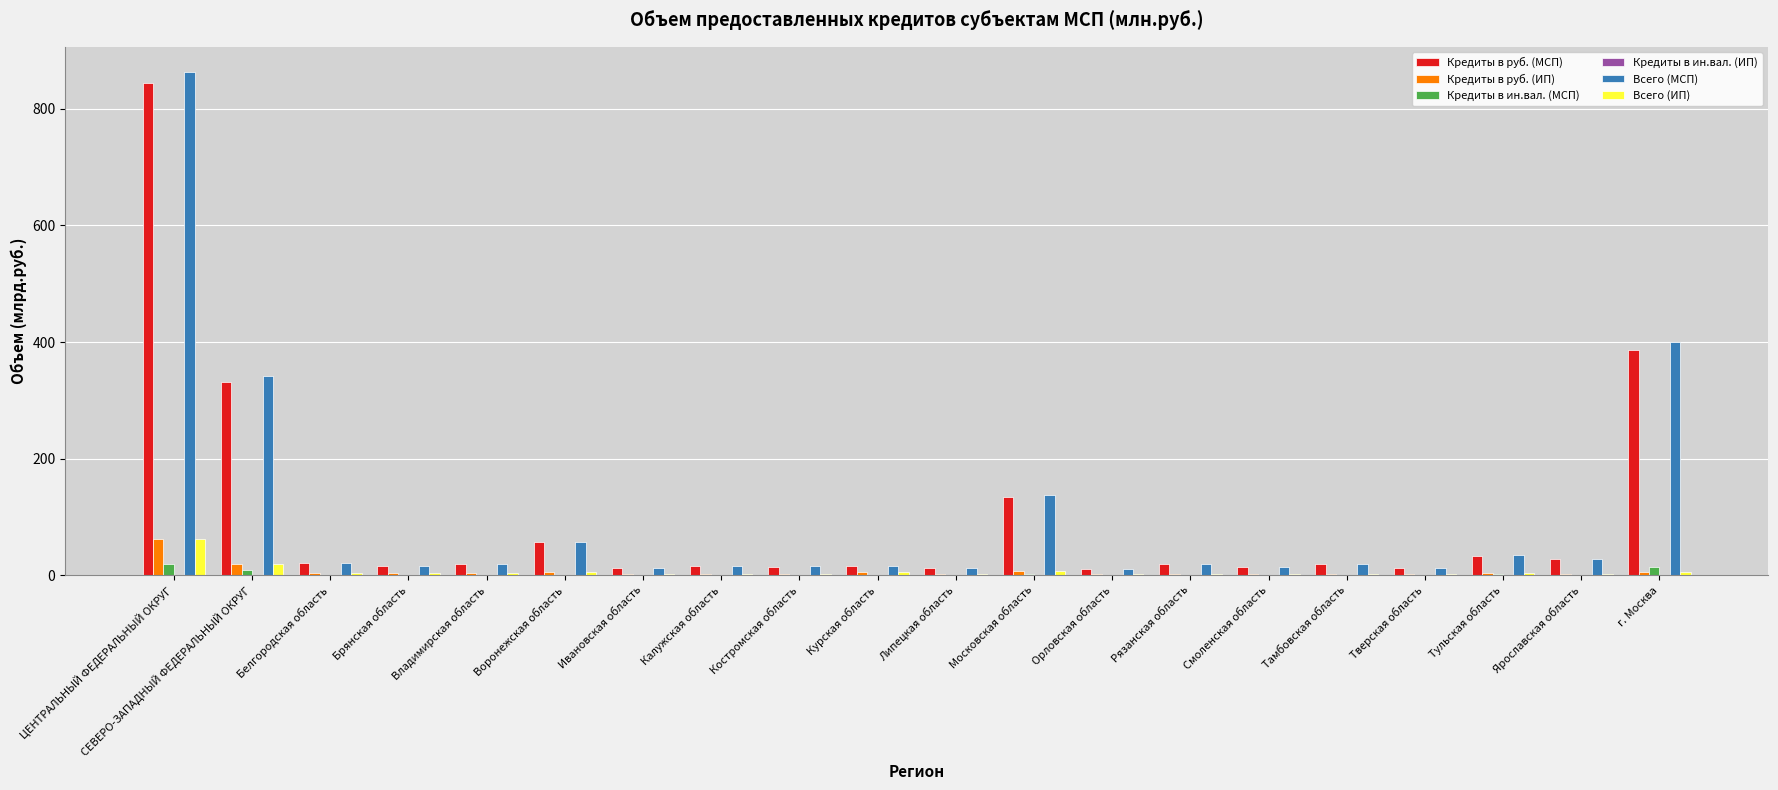

Is it true that Всего (ИП) equals 20.1 at СЕВЕРО-ЗАПАДНЫЙ ФЕДЕРАЛЬНЫЙ ОКРУГ?

True